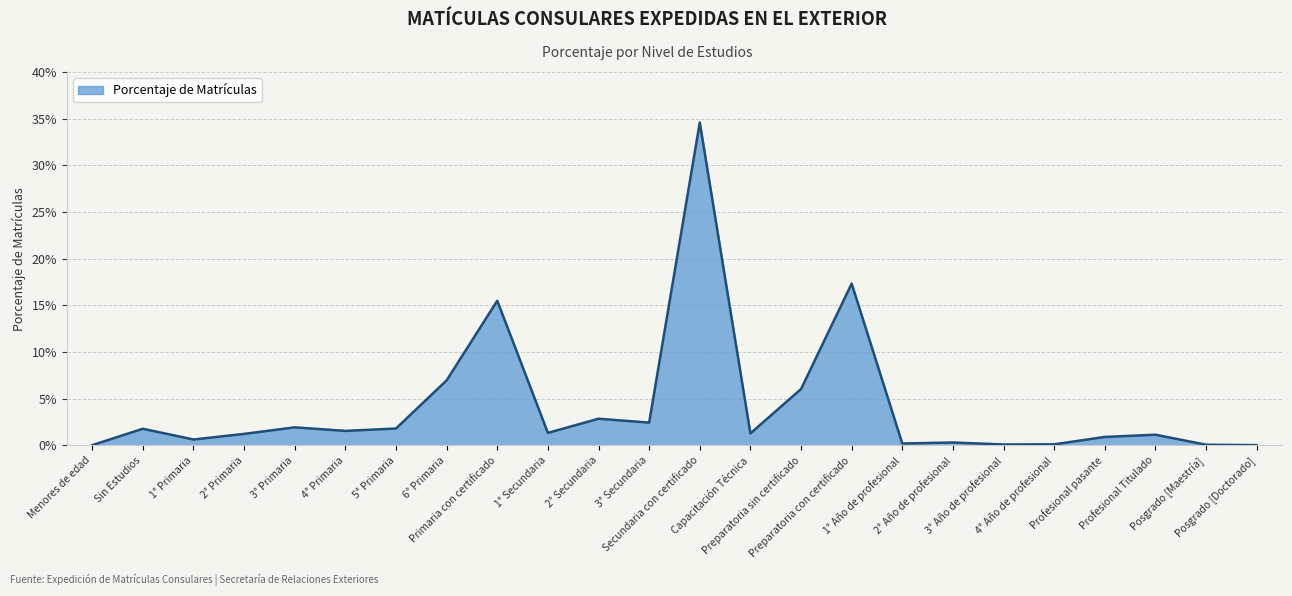

Rank the categories by value from lowest to highest.

Menores de edad, Posgrado [Doctorado], Posgrado [Maestría], 3° Año de profesional, 4° Año de profesional, 1° Año de profesional, 2° Año de profesional, 1° Primaria, Profesional pasante, Profesional Titulado, 2° Primaria, Capacitación Técnica, 1° Secundaria, 4° Primaria, Sin Estudios, 5° Primaria, 3° Primaria, 3° Secundaria, 2° Secundaria, Preparatoria sin certificado, 6° Primaria, Primaria con certificado, Preparatoria con certificado, Secundaria con certificado